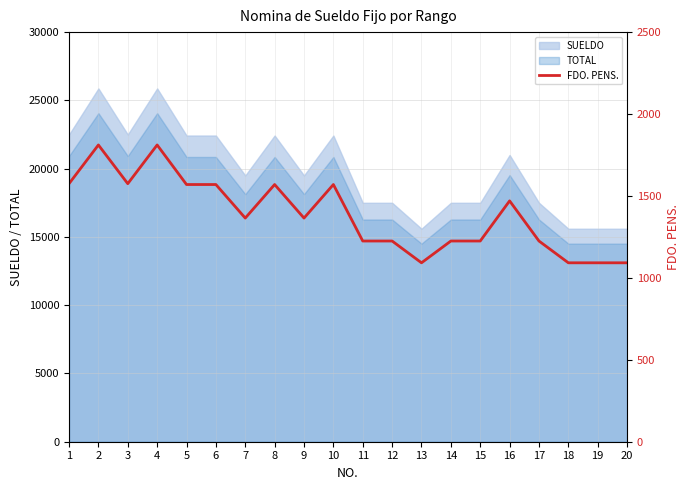

What is the sum of all values?

27744.5